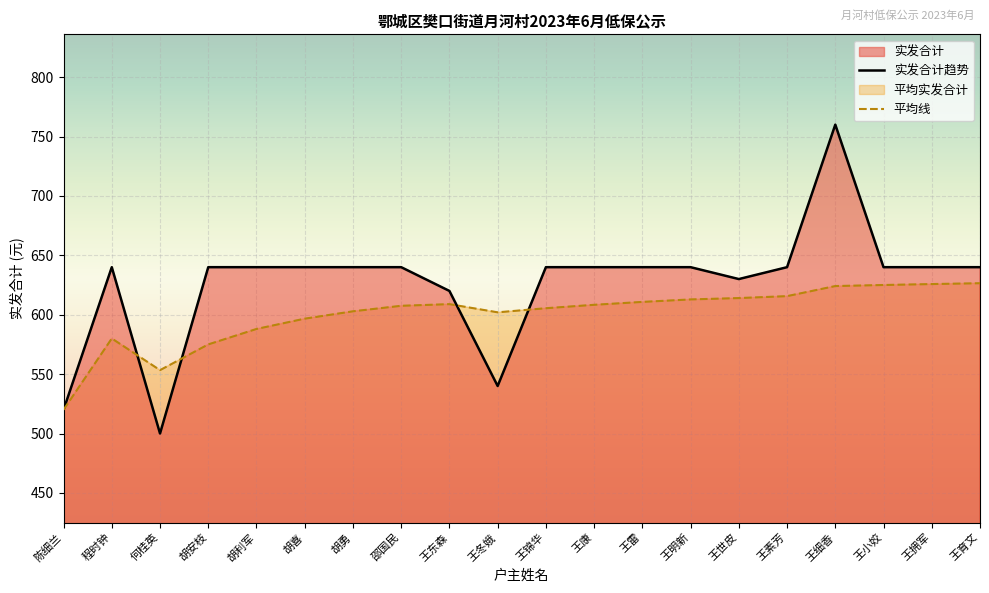

What is the ratio of the value at 王东森 to the value at 程时钟?

1.0